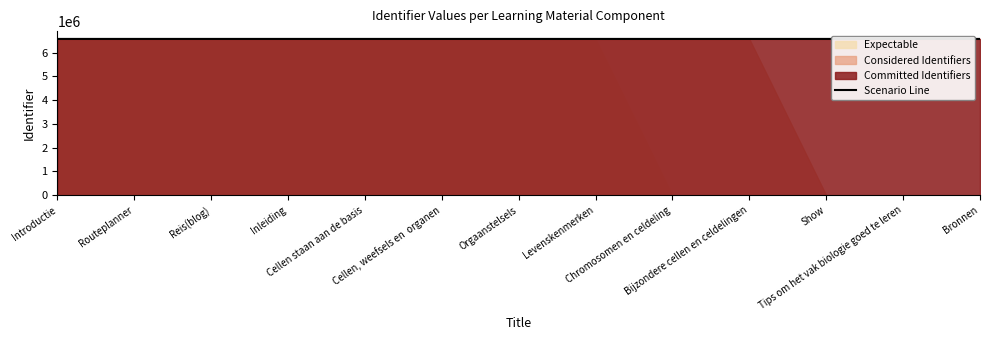

Does the chart display data point markers on the line(s)?

No